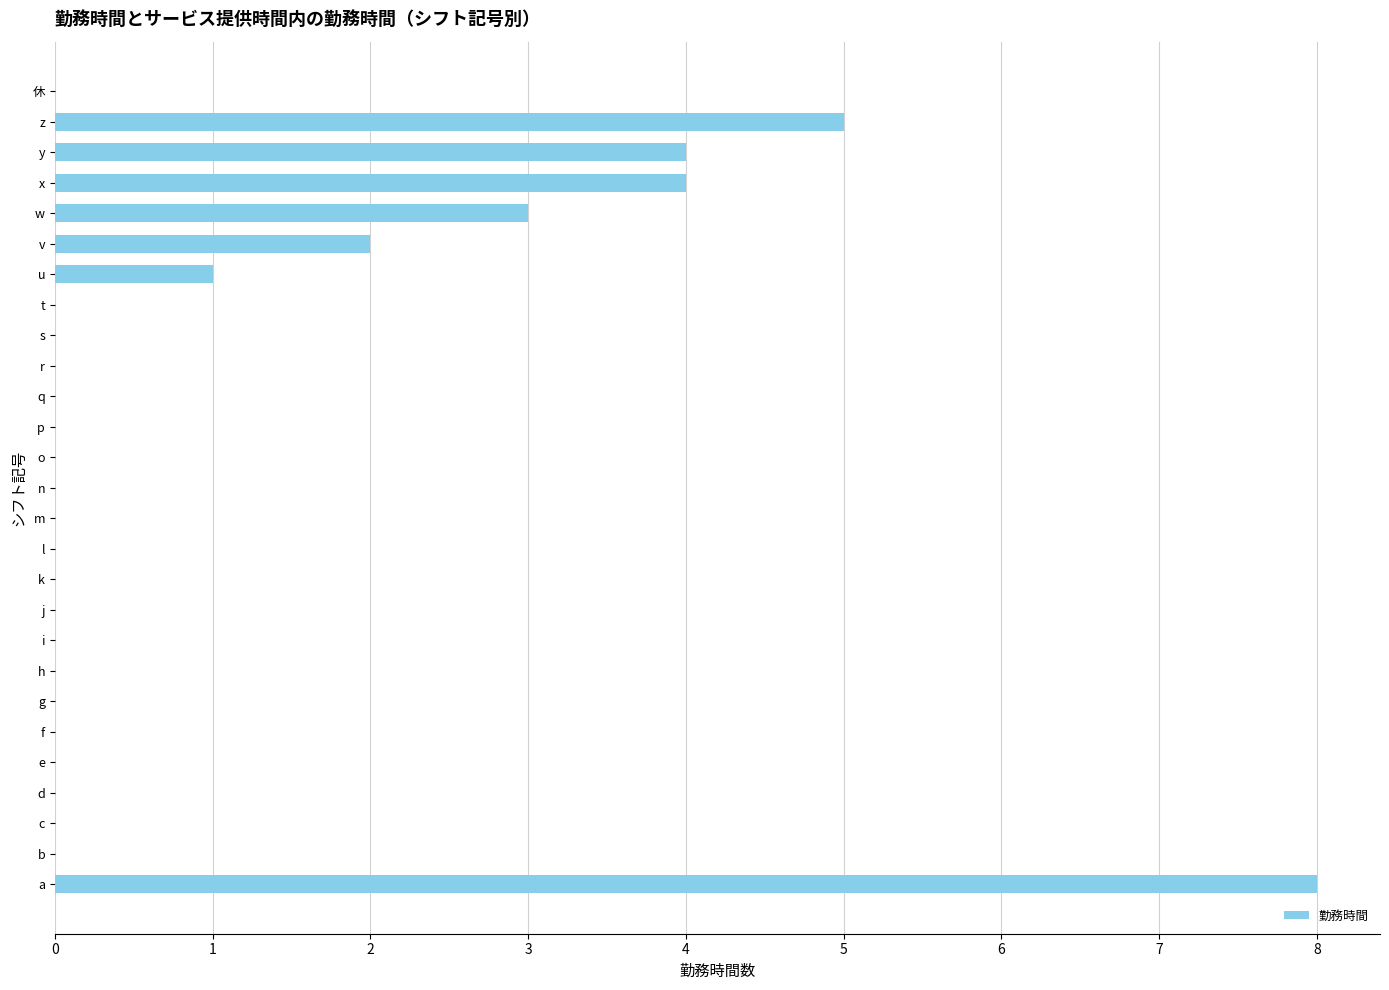

The chart shows a value of 0 at d. True or false?

True